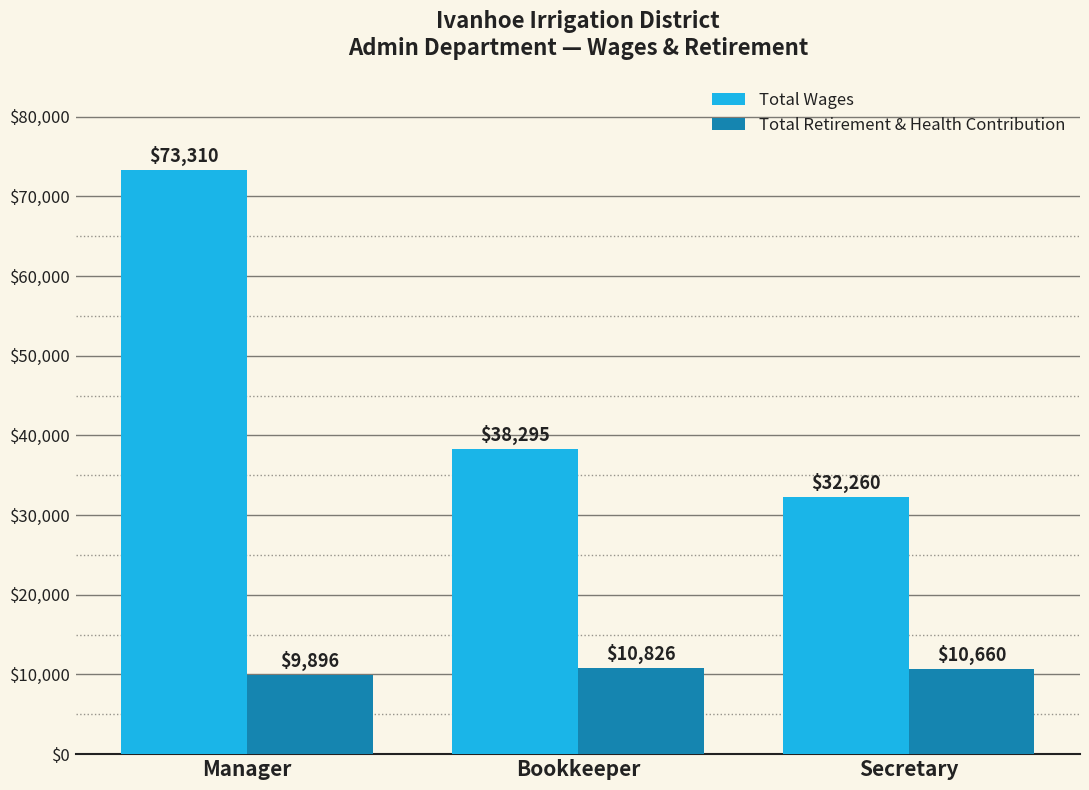

List the labels in order of Total Wages value, smallest first.

Secretary, Bookkeeper, Manager